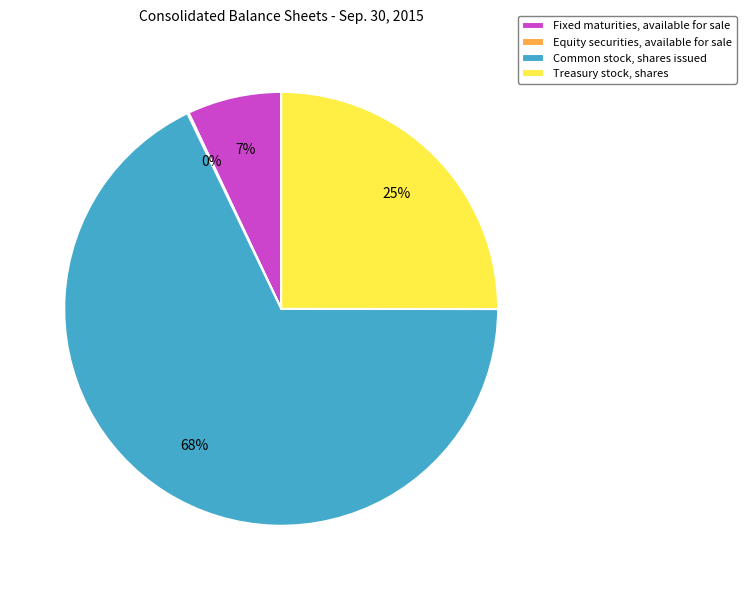

To the nearest percent, what is the difference between the largest and smallest slice percentages?

68%